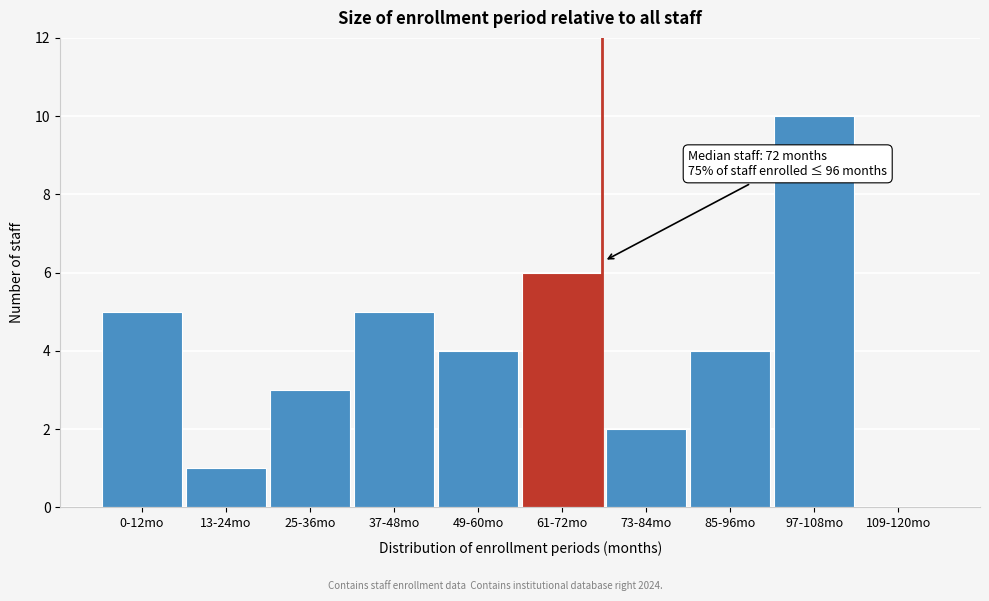

Reading right to left, list all the values displayed in this chart.

109-120mo=0	97-108mo=10	85-96mo=4	73-84mo=2	61-72mo=6	49-60mo=4	37-48mo=5	25-36mo=3	13-24mo=1	0-12mo=5